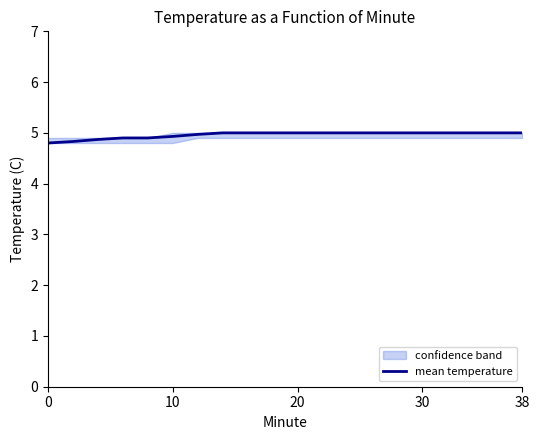

What is the value of the 3rd point from the left?

4.9